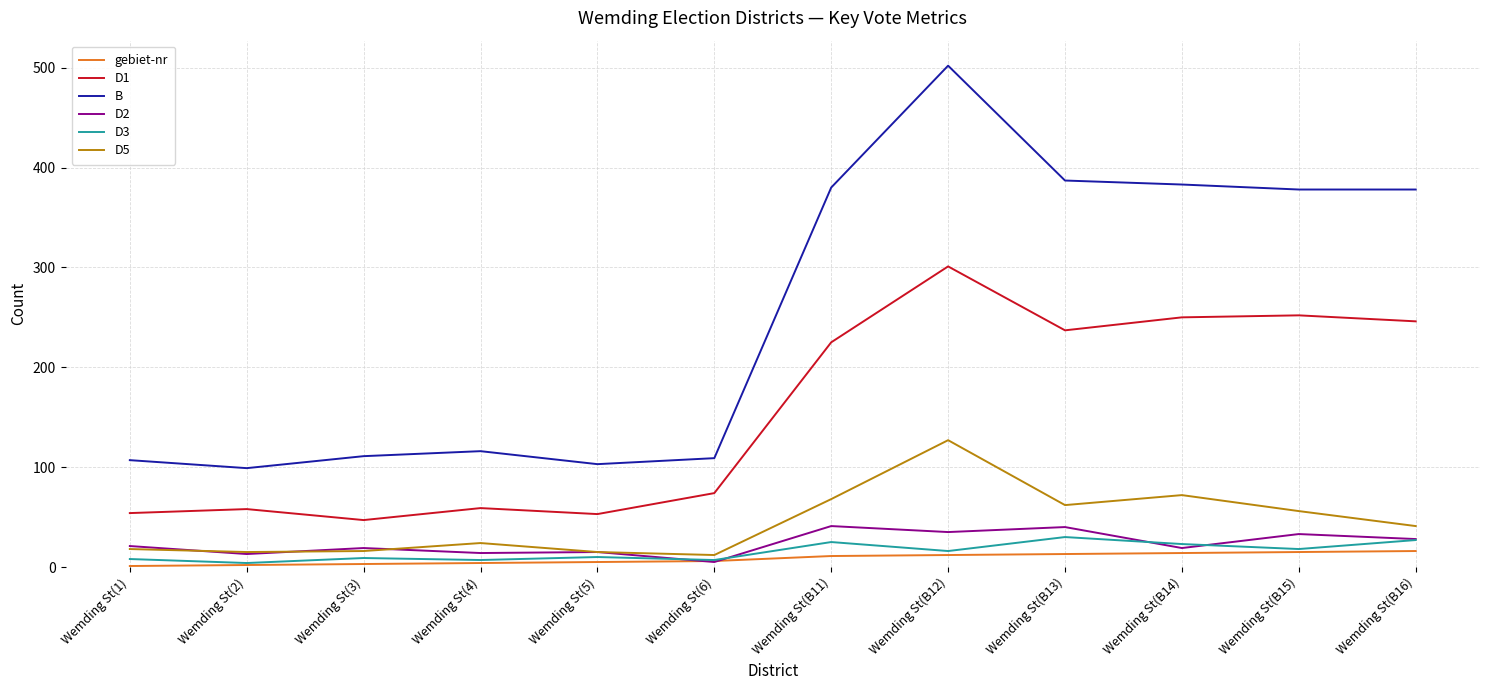

What is the difference between the maximum and second lowest values in the gebiet-nr series?

14